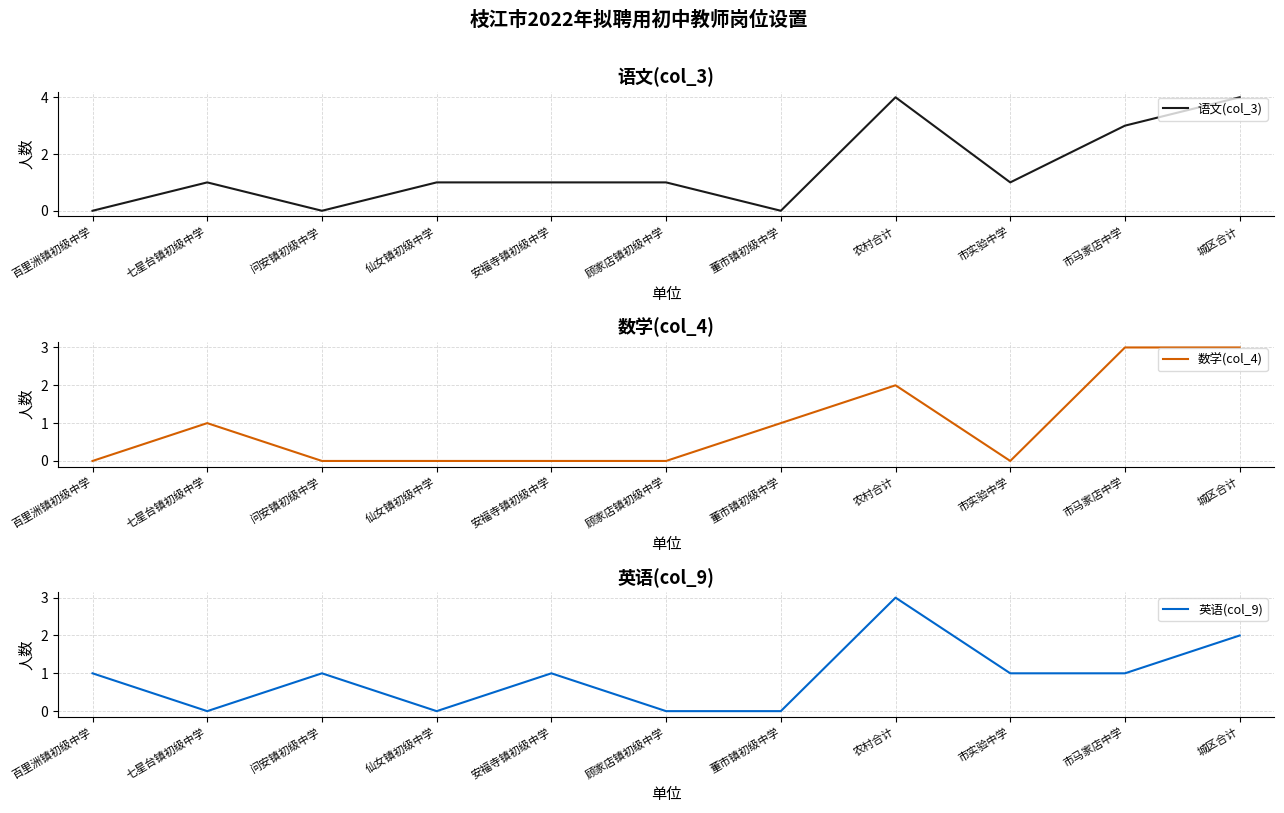

How many data points in 语文(col_3) are above 1?

3